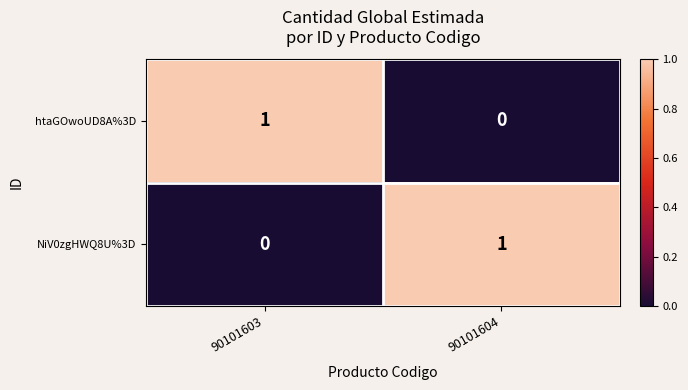

Where is htaGOwoUD8A%3D nearest to the value 0?

90101604